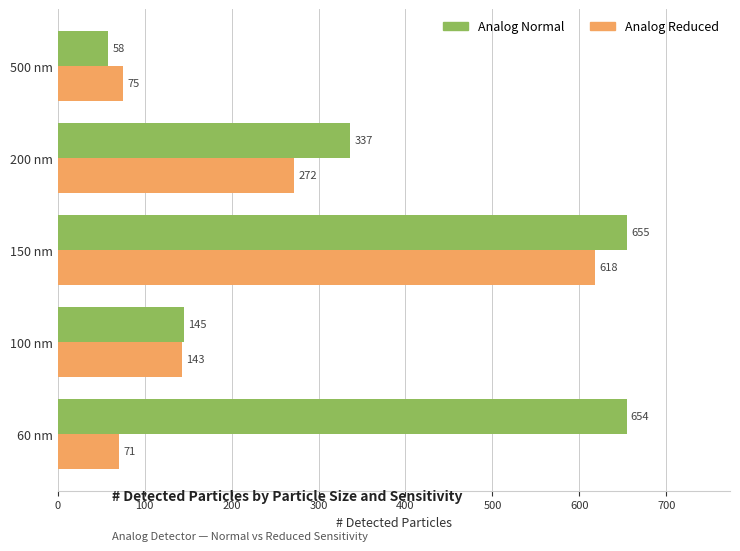

Which series has the largest range (max minus min)?

Analog Normal